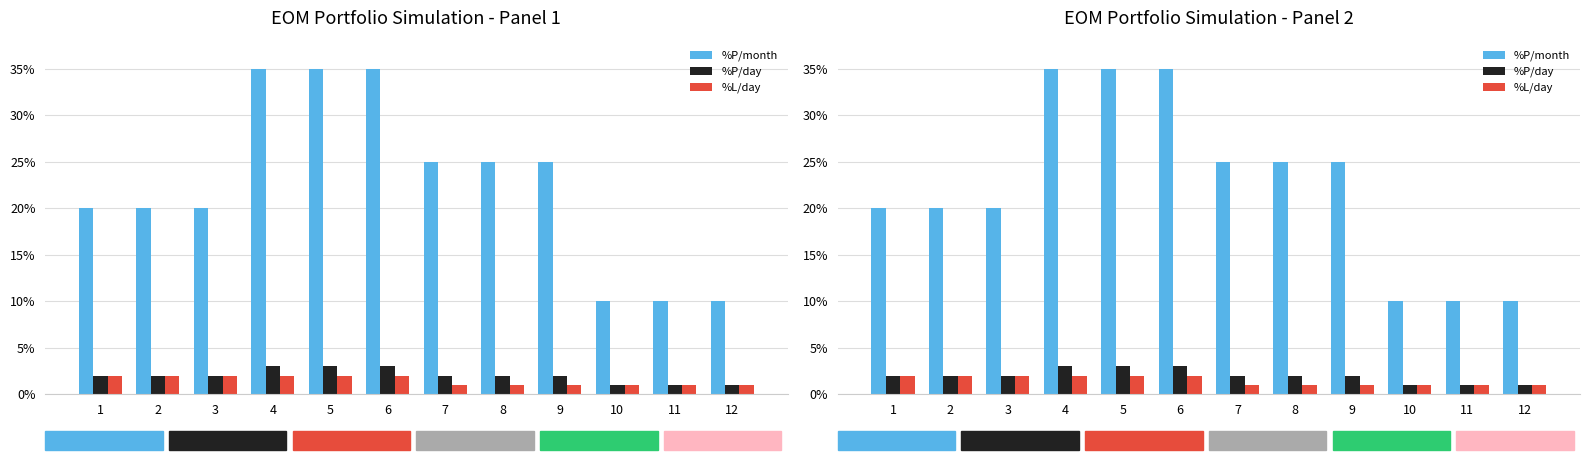

Which category has the highest value across all series?

4